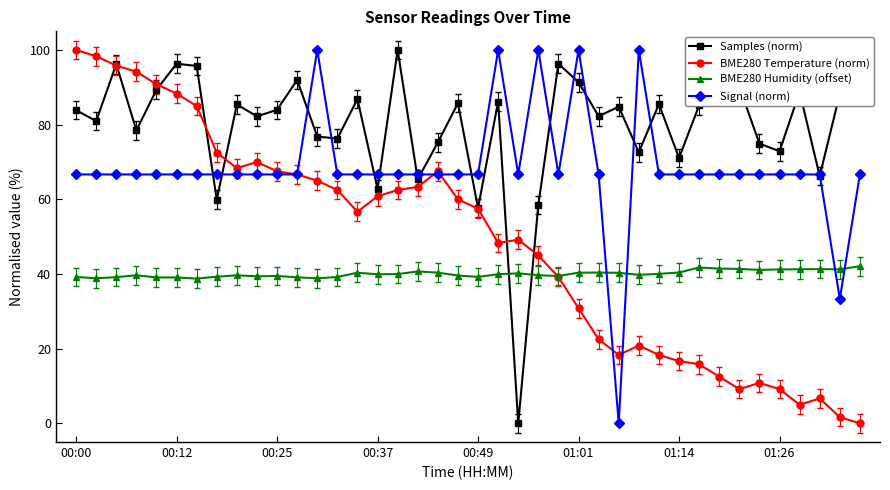

True or false: Samples (norm) and BME280 Humidity (offset) cross at least once.

True